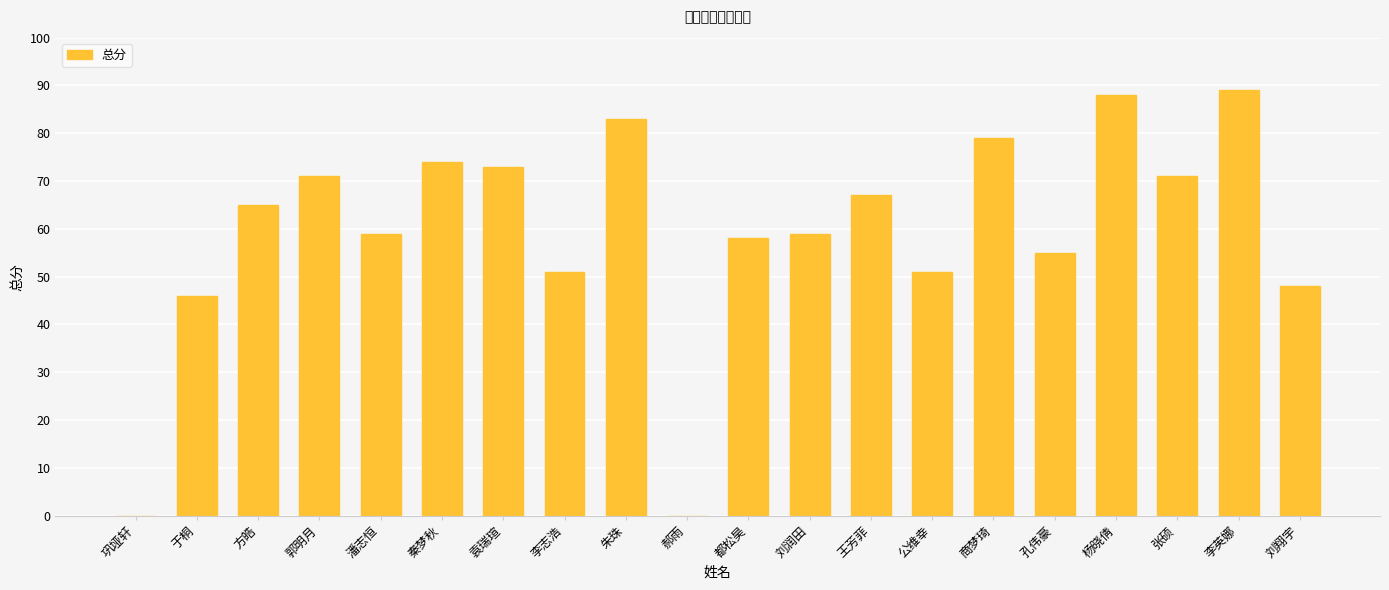

What is the change in value from 秦梦秋 to 都松昊?

-16